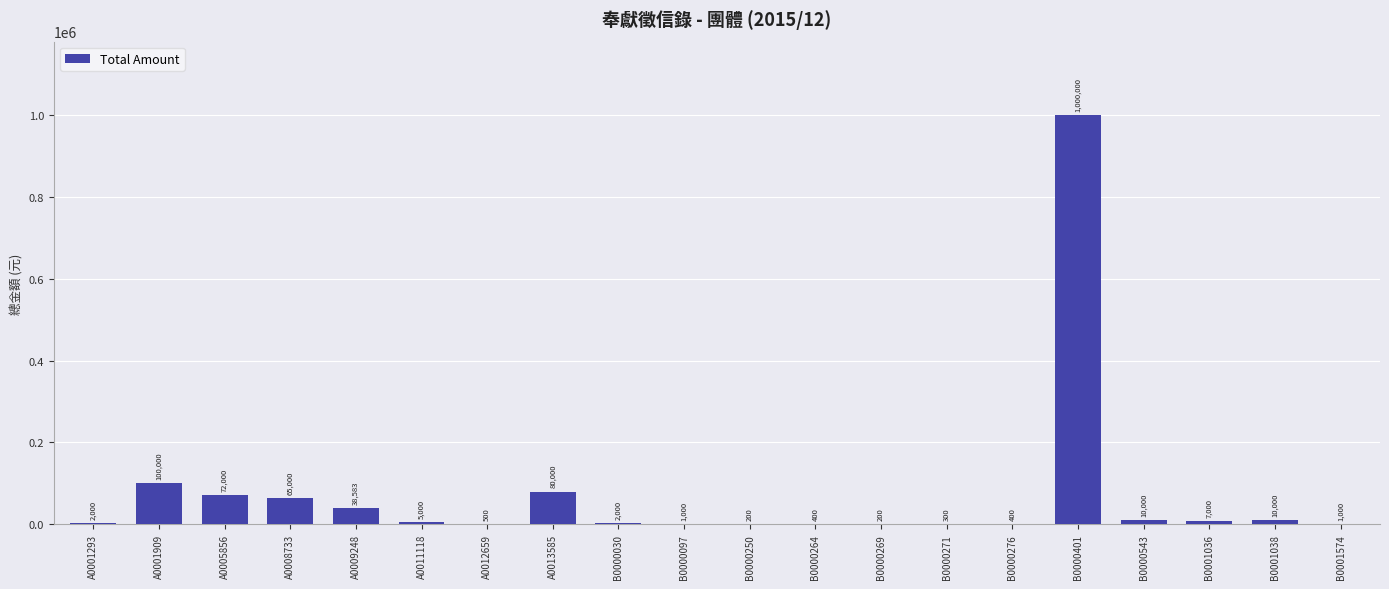

Which label corresponds to the largest value in the chart?

B0000401